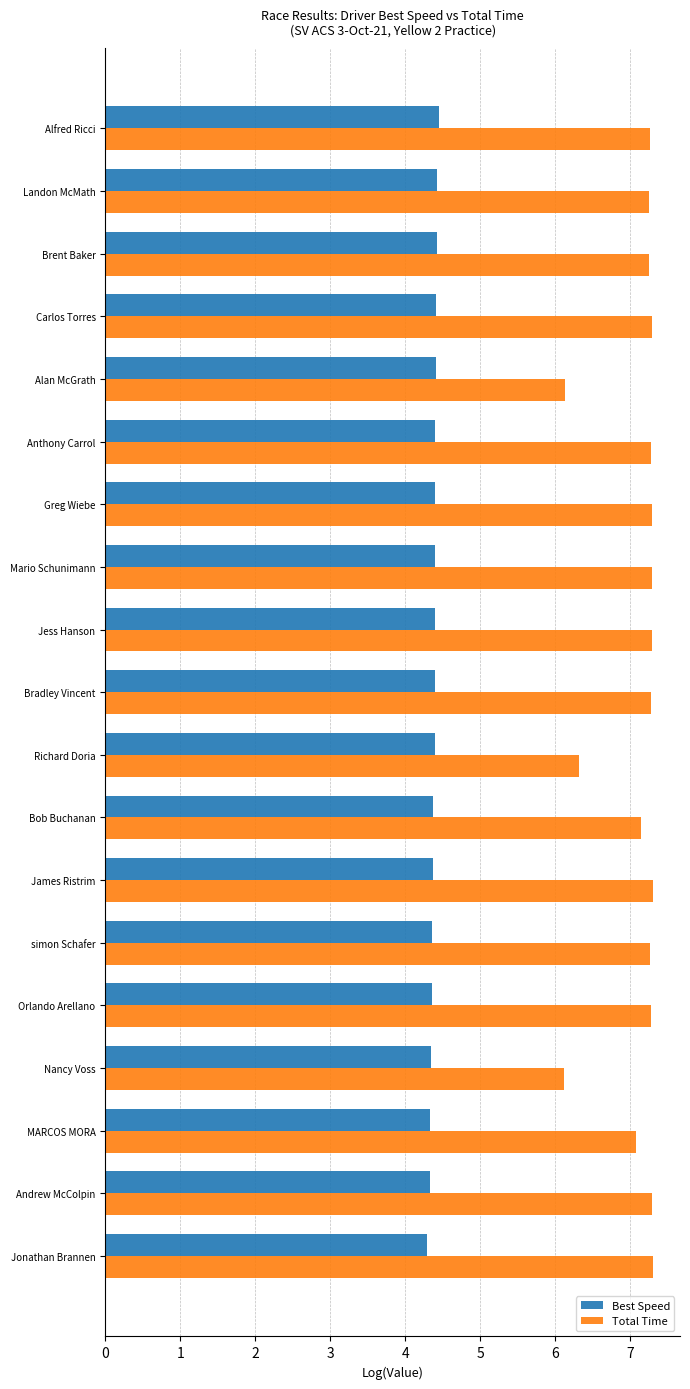

List the series in order of their peak value, lowest first.

Best Speed, Total Time